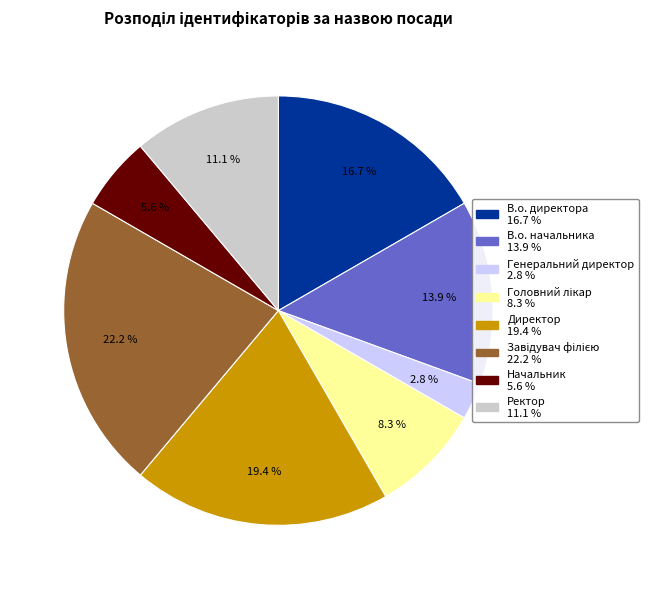

Which category has the smallest portion of the pie?

Генеральний директор